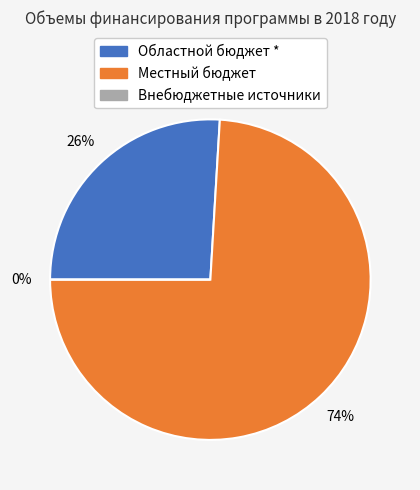

To the nearest percent, what portion does Областной бюджет * represent?

26%